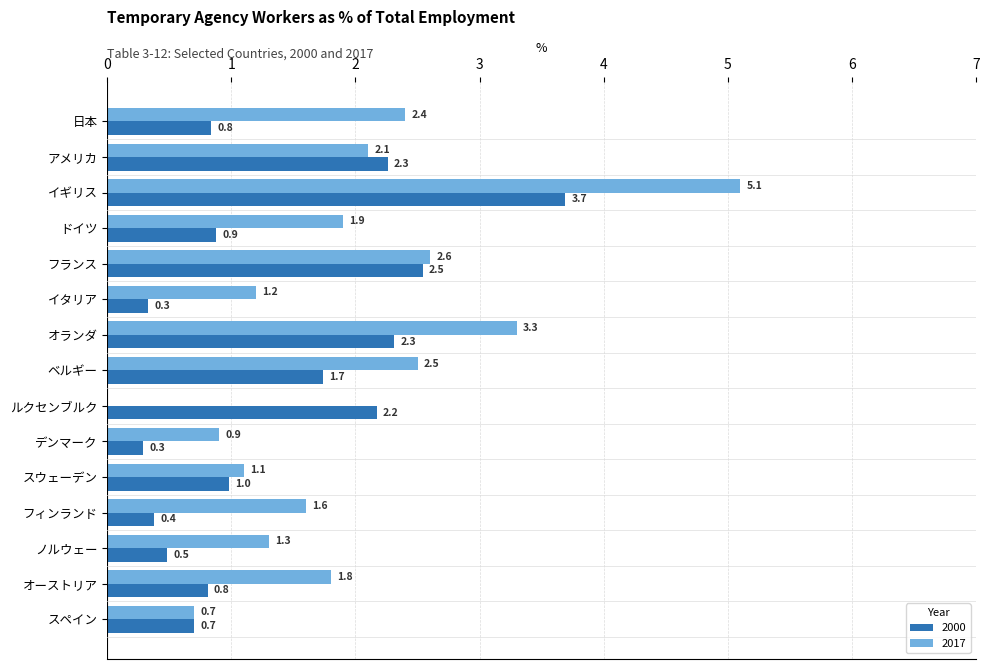

What is the approximate value of 2000 at ベルギー?

1.7